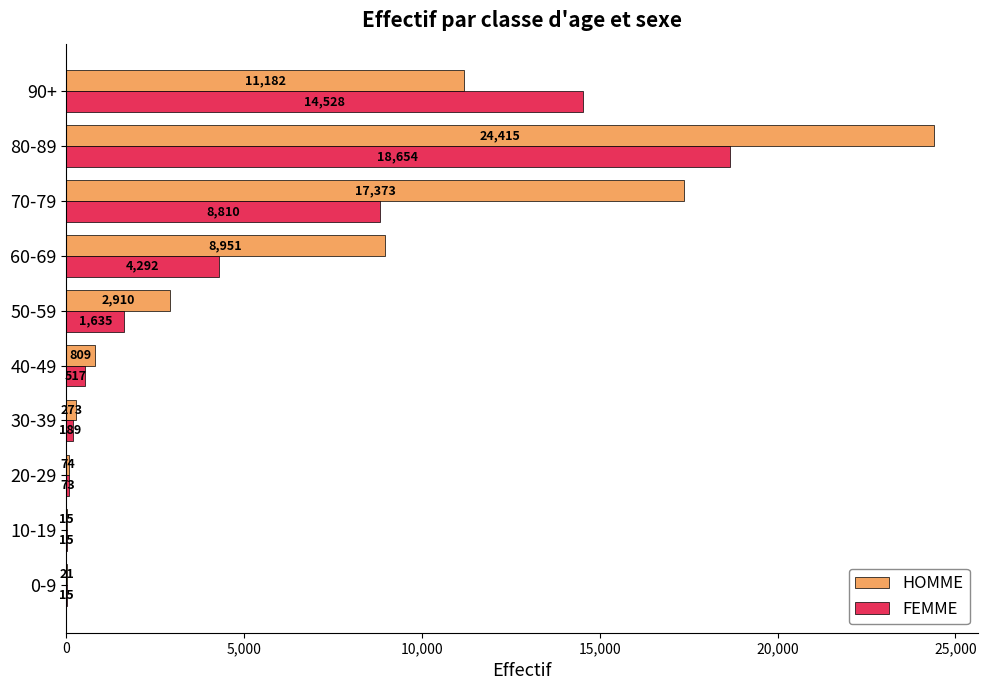

Is the value of HOMME at 0-9 greater than the value of FEMME at 0-9?

Yes